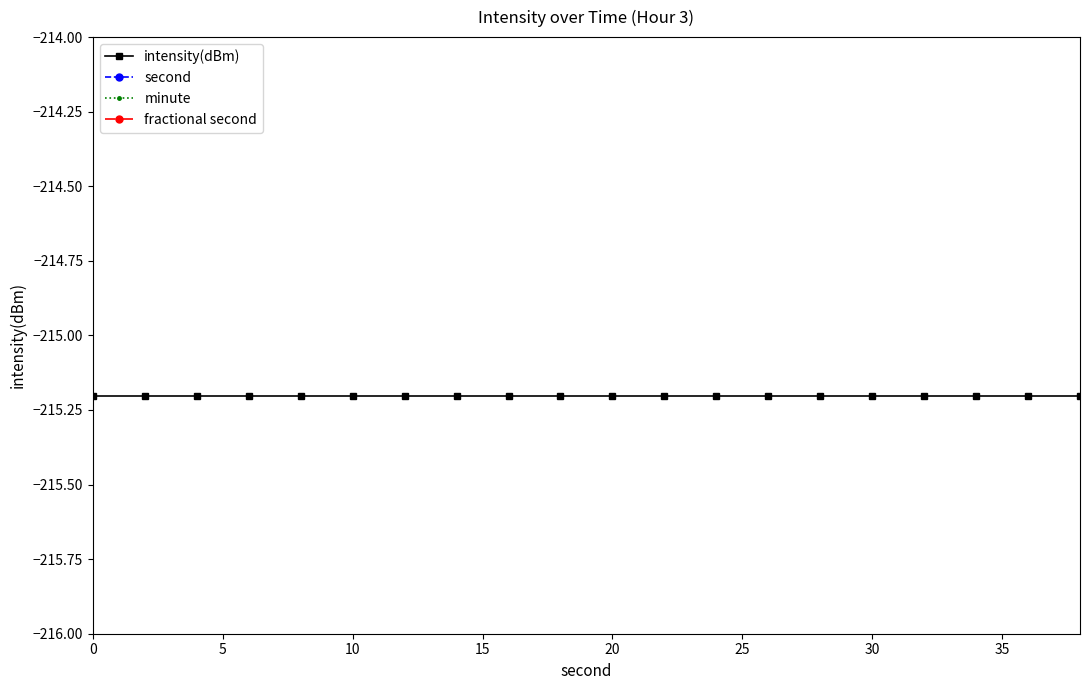

How many categories are shown in the chart?

20